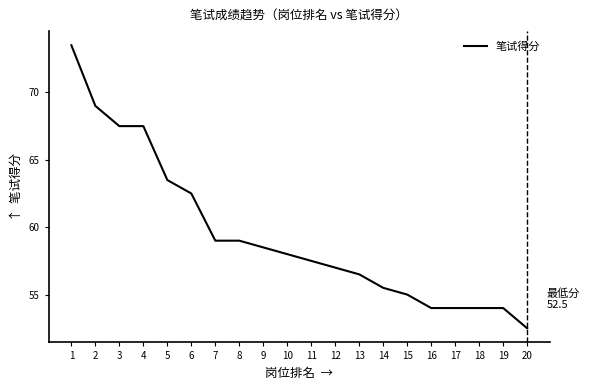

Which label corresponds to the smallest value in the chart?

20